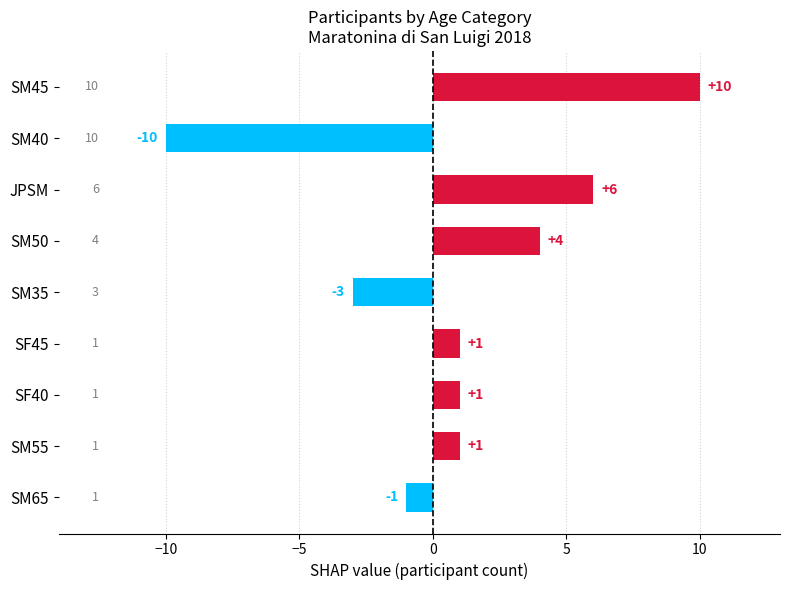

What is the label of the 9th bar from the top?

SM65